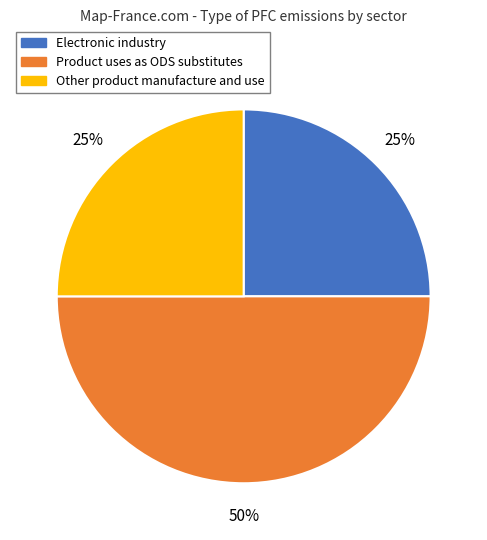

What is the largest slice in the pie chart?

Product uses as ODS substitutes